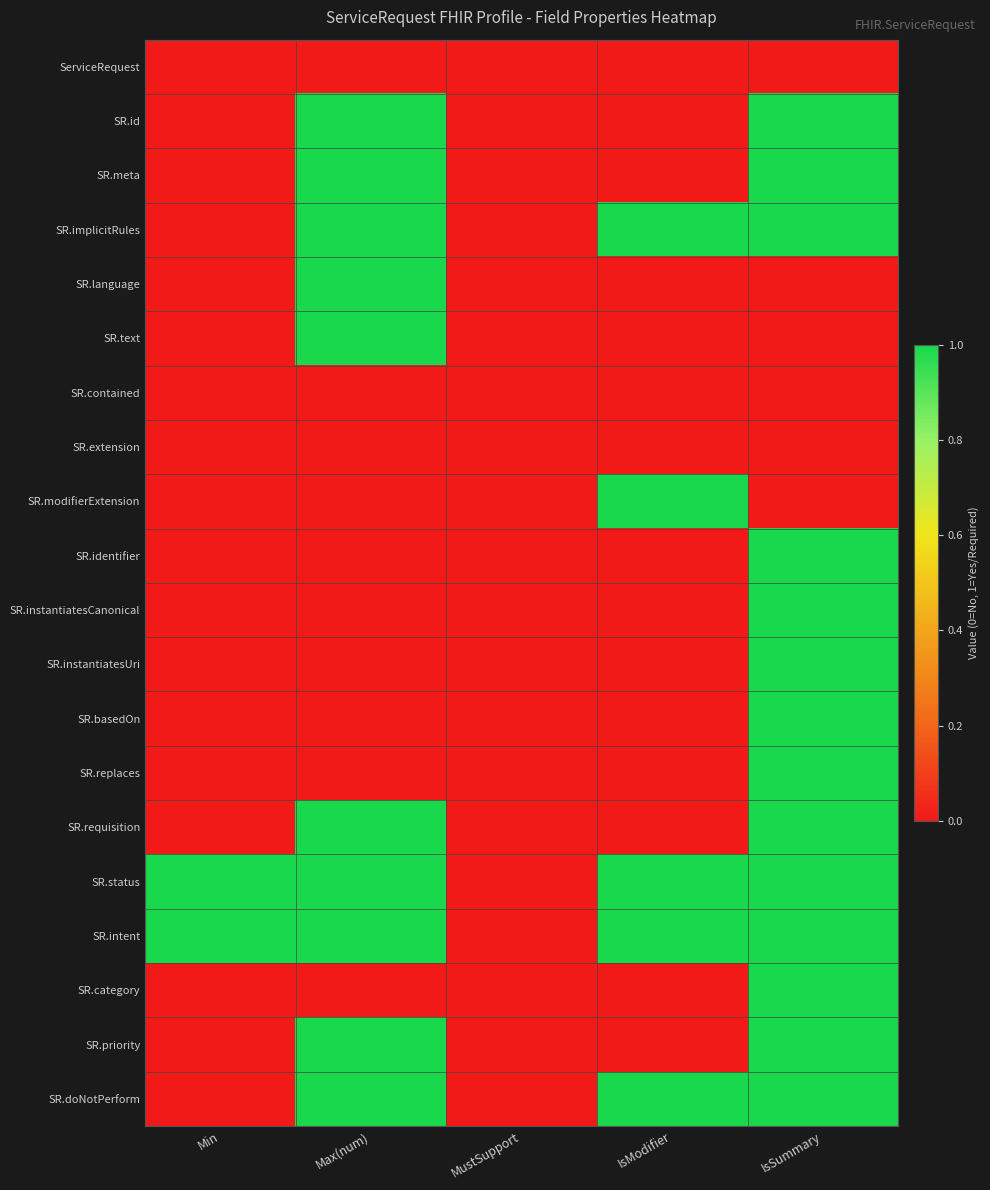

What is the total value across all series at IsModifier?

5